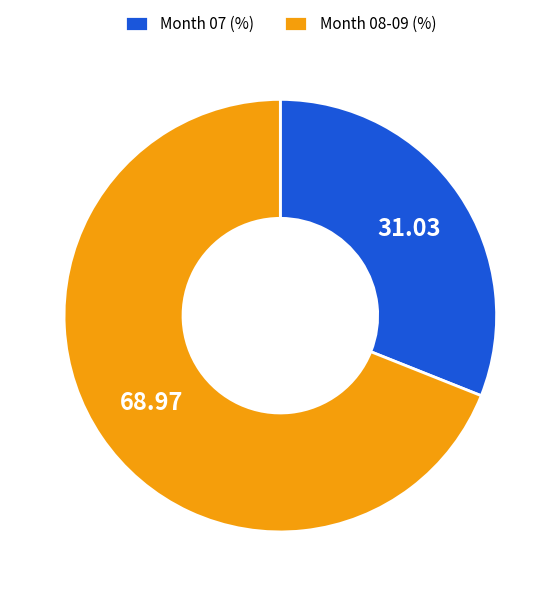

Which category has the biggest portion of the pie?

Month 08-09 (%)